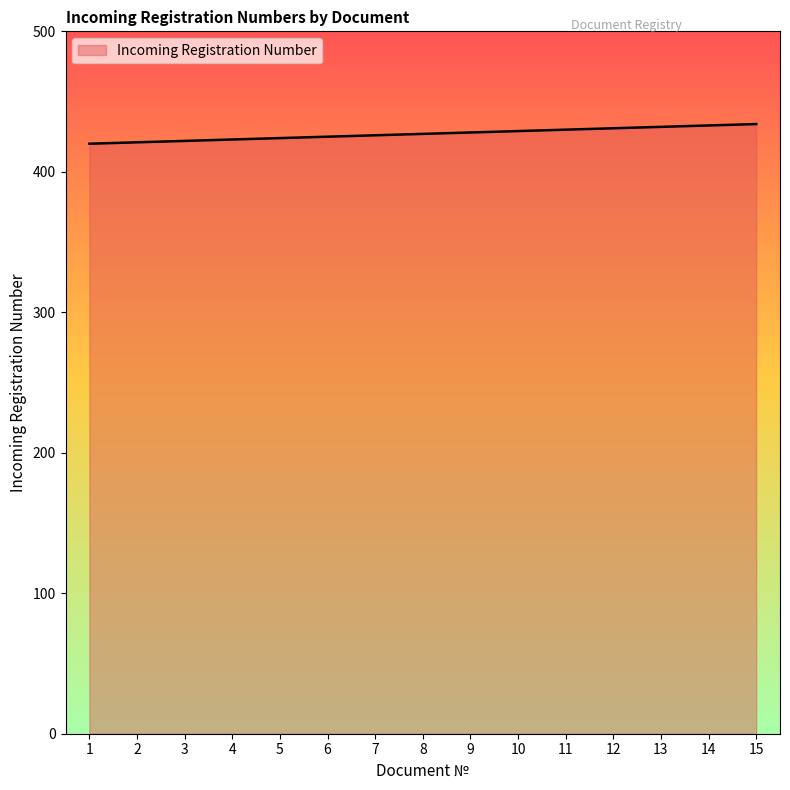

The value at 7 is 426. True or false?

True